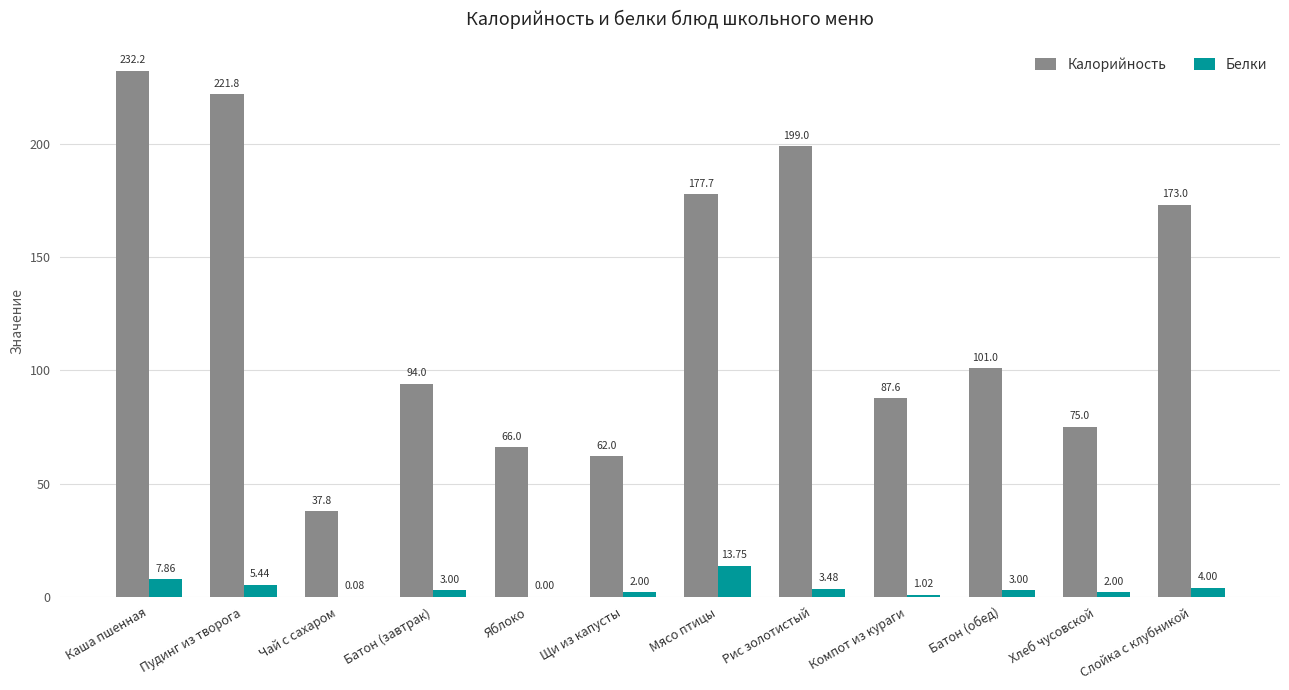

At which category is the sum across all series the highest?

Каша пшенная